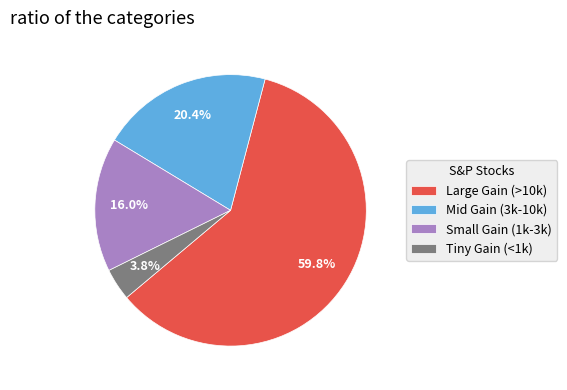

Between Large Gain (>10k) and Tiny Gain (<1k), which is larger?

Large Gain (>10k)